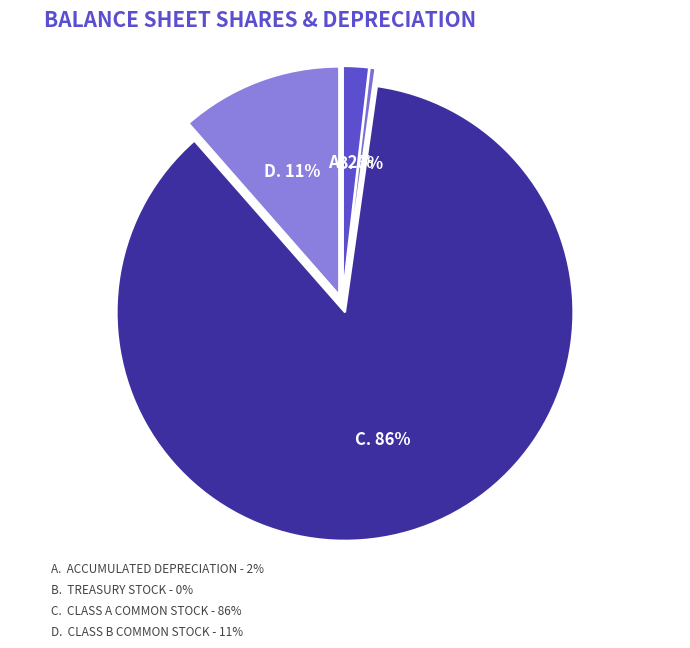

What is the majority slice?

Class A Common Stock